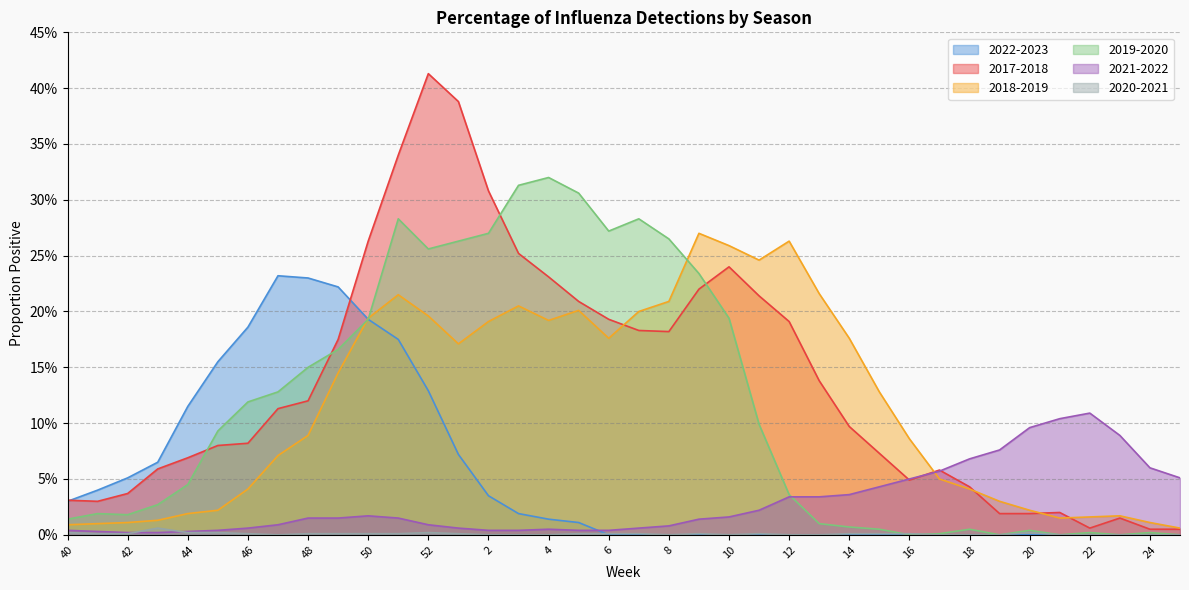

Reading left to right, what are all the values shown in this chart?

2017-2018: 0.0	0.0	0.0	0.1	0.1	0.1	0.1	0.1	0.1	0.2	0.3	0.3	0.4	0.4	0.3	0.3	0.2	0.2	0.2	0.2	0.2	0.2	0.2	0.2	0.2	0.1	0.1	0.1	0.0	0.1	0.0	0.0	0.0	0.0	0.0	0.0	0.0	0.0
2018-2019: 0.0	0.0	0.0	0.0	0.0	0.0	0.0	0.1	0.1	0.1	0.2	0.2	0.2	0.2	0.2	0.2	0.2	0.2	0.2	0.2	0.2	0.3	0.3	0.2	0.3	0.2	0.2	0.1	0.1	0.1	0.0	0.0	0.0	0.0	0.0	0.0	0.0	0.0
2022-2023: 0.0	0.0	0.1	0.1	0.1	0.2	0.2	0.2	0.2	0.2	0.2	0.2	0.1	0.1	0.0	0.0	0.0	0.0	0.0	0.0	0.0	0.0	0.0	0.0	0.0	0.0	0.0	0.0	0.0	0.0	0.0	0.0	0.0	0.0	0.0	0.0	0.0	0.0
2019-2020: 0.0	0.0	0.0	0.0	0.0	0.1	0.1	0.1	0.1	0.2	0.2	0.3	0.3	0.3	0.3	0.3	0.3	0.3	0.3	0.3	0.3	0.2	0.2	0.1	0.0	0.0	0.0	0.0	0.0	0.0	0.0	0.0	0.0	0.0	0.0	0.0	0.0	0.0
2021-2022: 0.0	0.0	0.0	0.0	0.0	0.0	0.0	0.0	0.0	0.0	0.0	0.0	0.0	0.0	0.0	0.0	0.0	0.0	0.0	0.0	0.0	0.0	0.0	0.0	0.0	0.0	0.0	0.0	0.1	0.1	0.1	0.1	0.1	0.1	0.1	0.1	0.1	0.1
2020-2021: 0.0	0.0	0.0	0.0	0.0	0.0	0.0	0.0	0.0	0.0	0.0	0.0	0.0	0.0	0.0	0.0	0.0	0.0	0.0	0.0	0.0	0.0	0.0	0.0	0.0	0.0	0.0	0.0	0.0	0.0	0.0	0.0	0.0	0.0	0.0	0.0	0.0	0.0